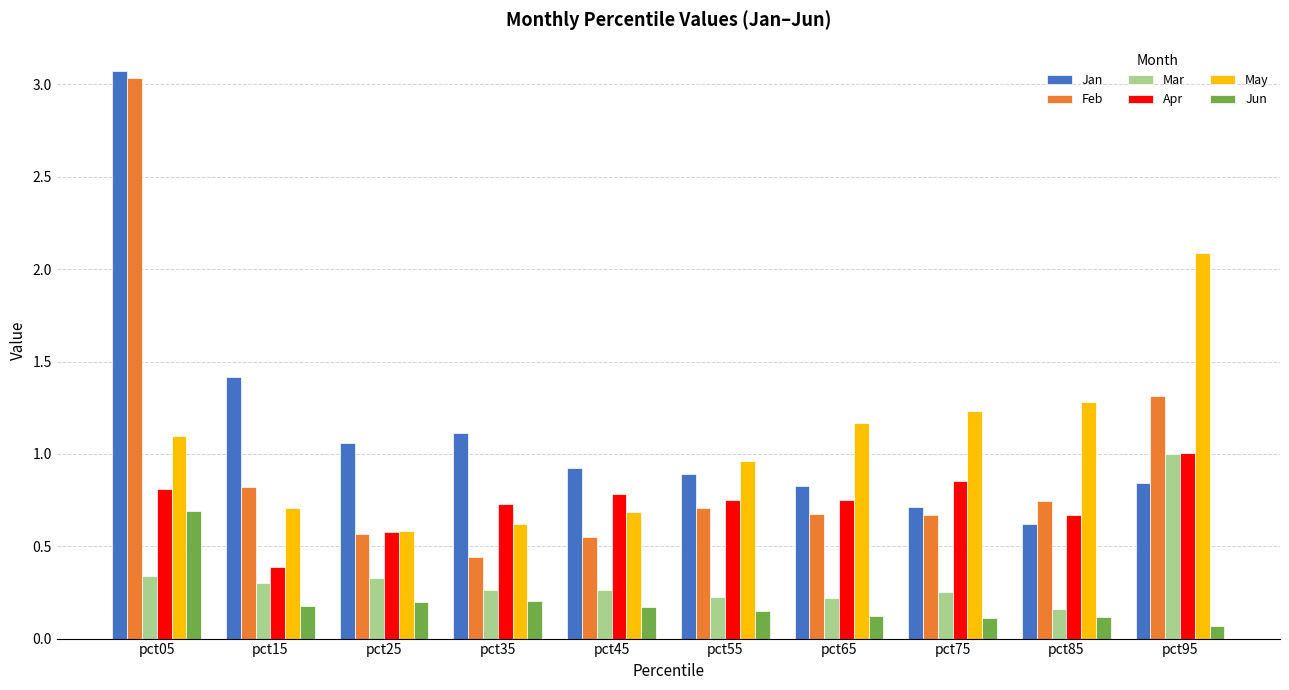

Which category has the highest value across all series?

pct05